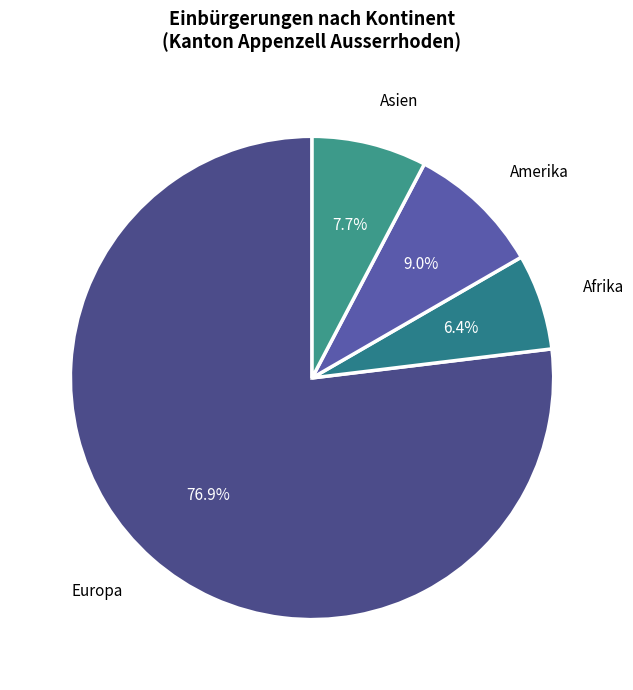

What is the smallest slice in the pie chart?

Afrika